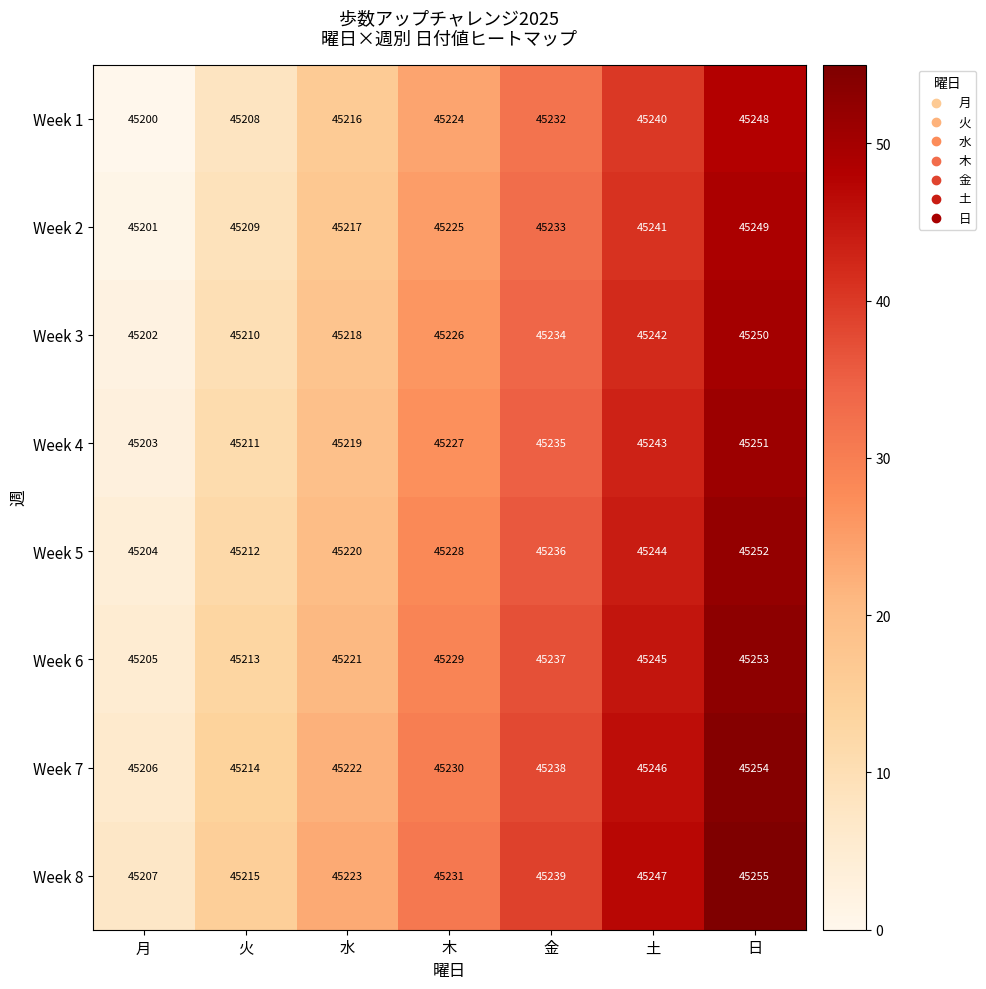

What is the total value across all series at 土?

361948